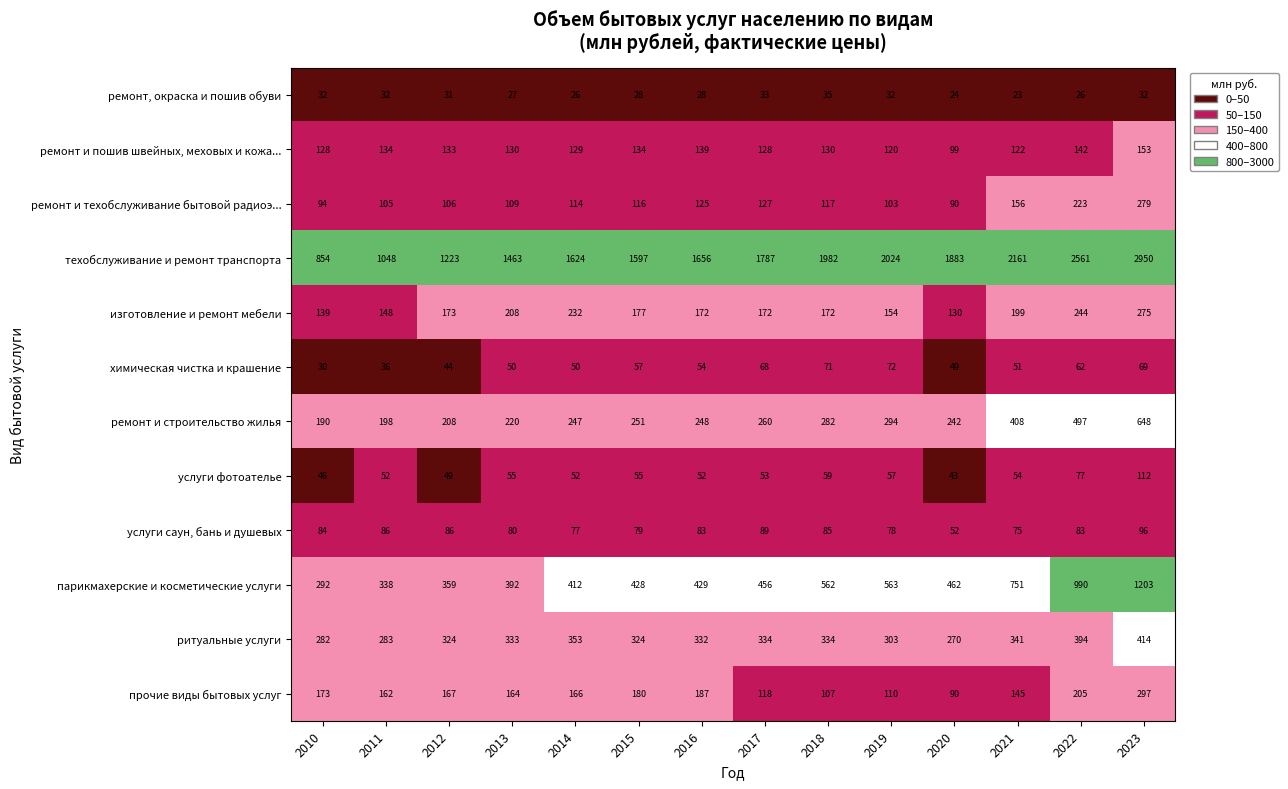

What is the sum of the услуги фотоателье values at 2021 and 2014?

106